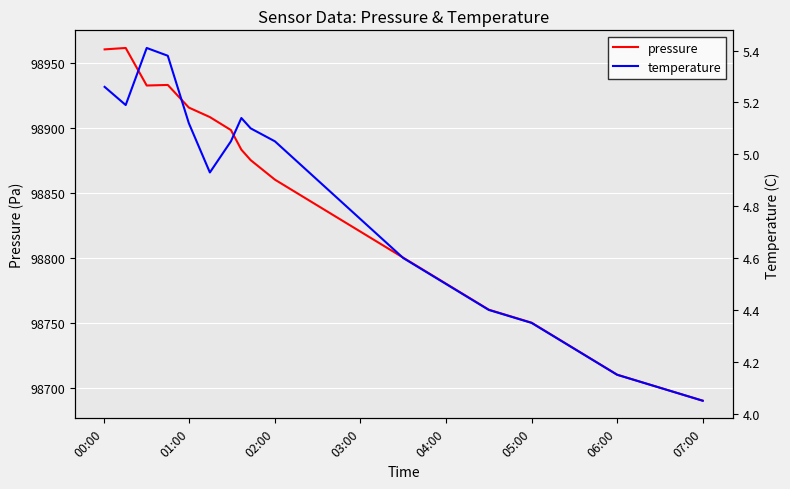

The value of pressure at 02:00 is 98860.0. True or false?

True